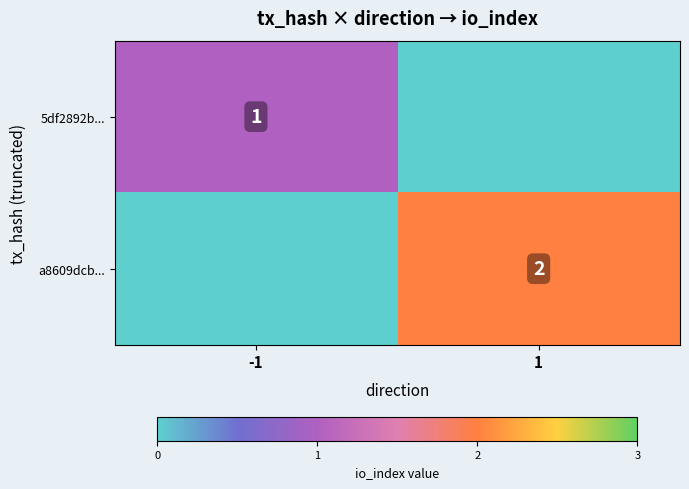

The value of 5df2892b... at -1 is 1. True or false?

True